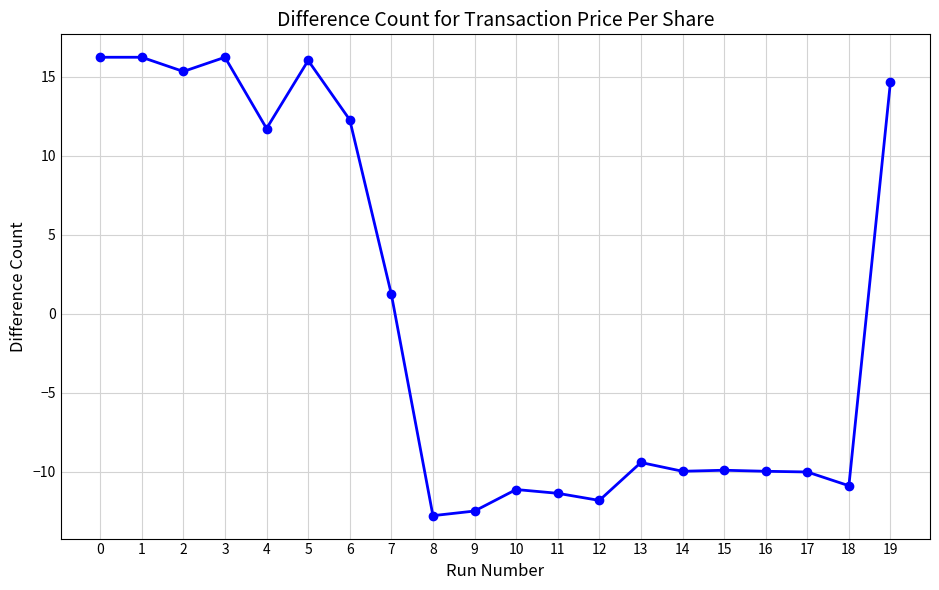

Where is the data nearest to the value 1?

7